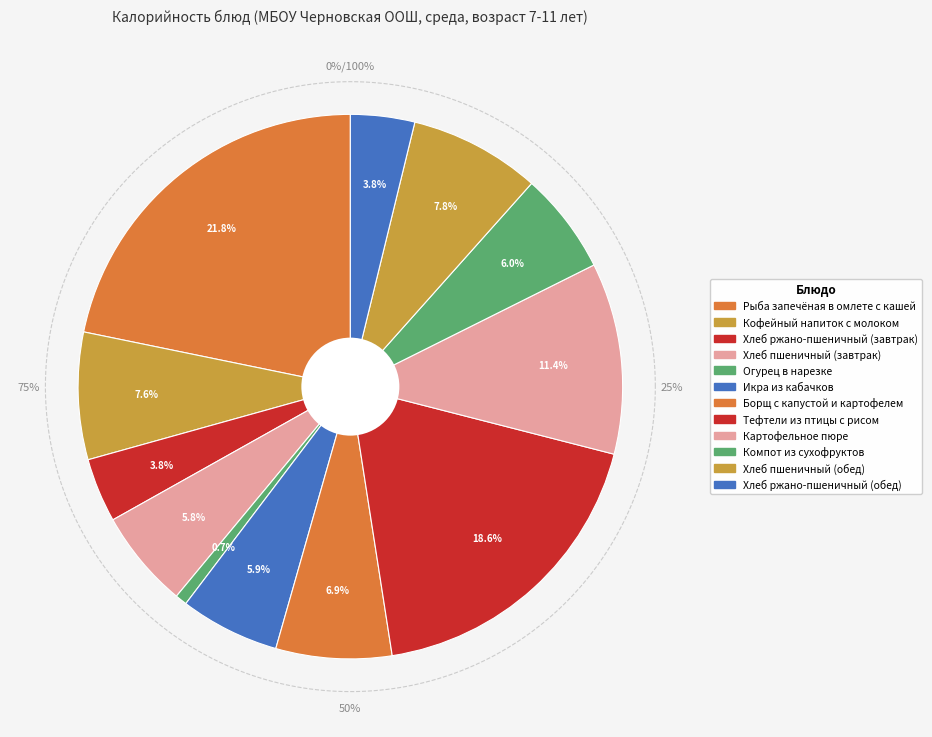

To the nearest percent, what portion does Огурец в нарезке represent?

1%